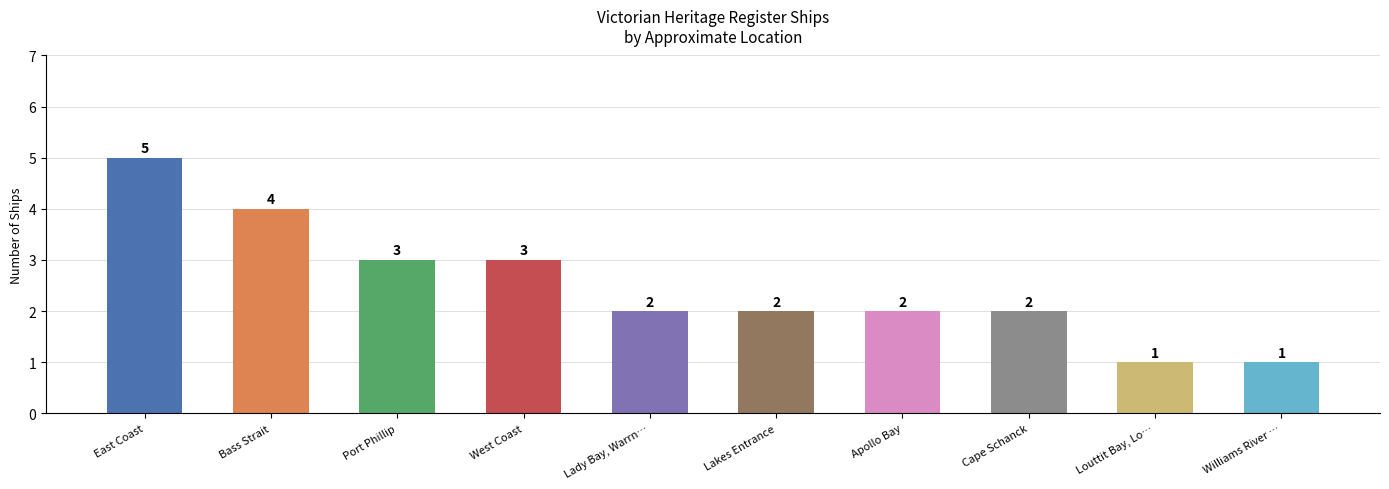

What is the change in value from Lady Bay, Warrn… to Louttit Bay, Lo…?

-1